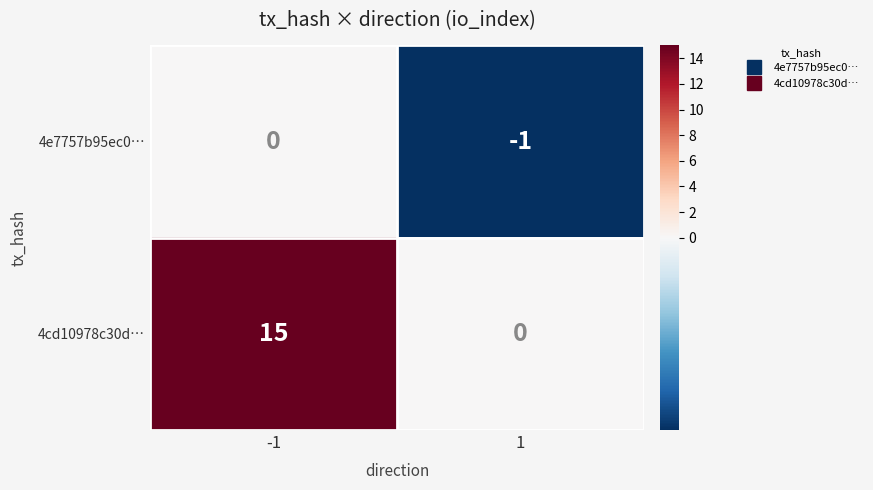

Read the 4cd10978c30d… value at -1.

15